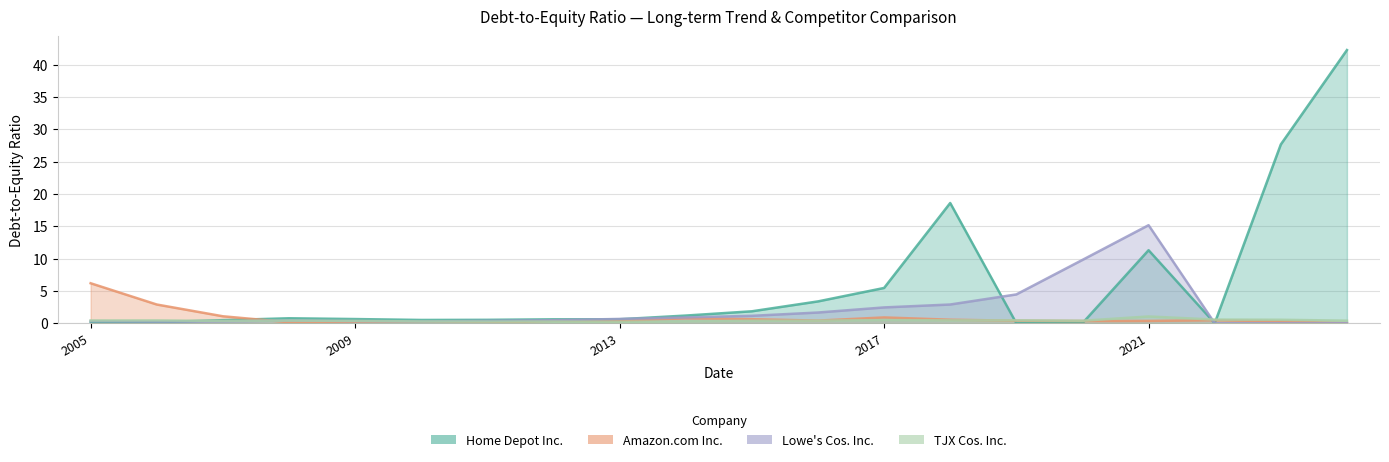

What position from the left is 2010-01-31?

6